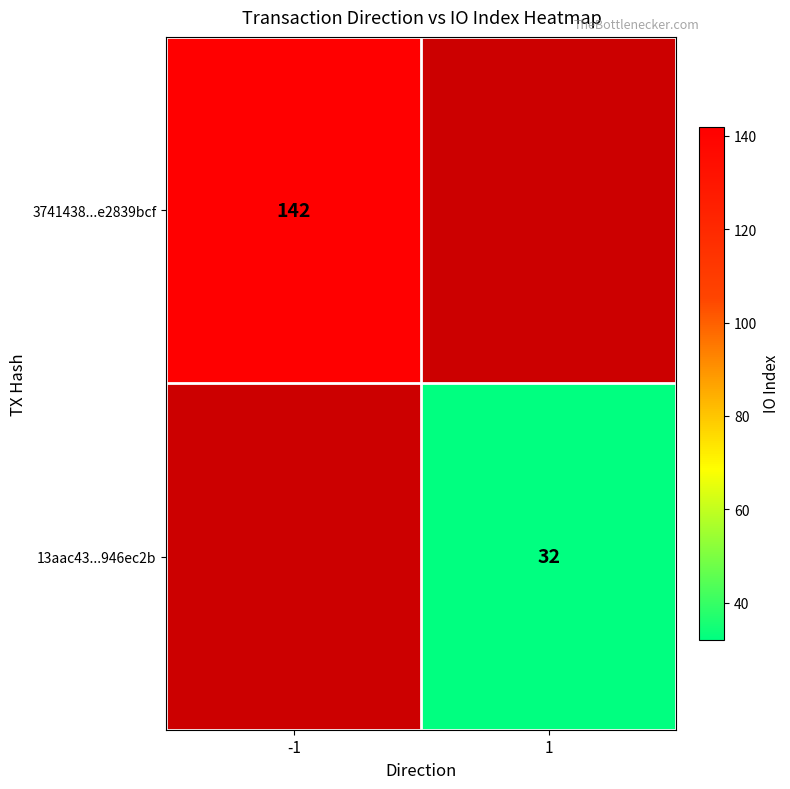

The value of 13aac43...946ec2b at 1 is 16. True or false?

False